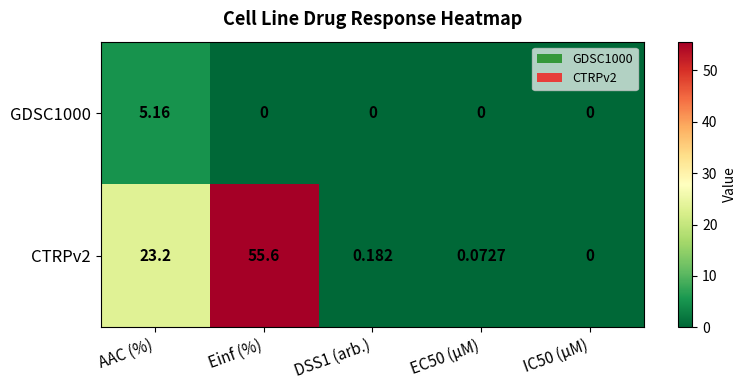

At which category is the sum across all series the highest?

Einf (%)